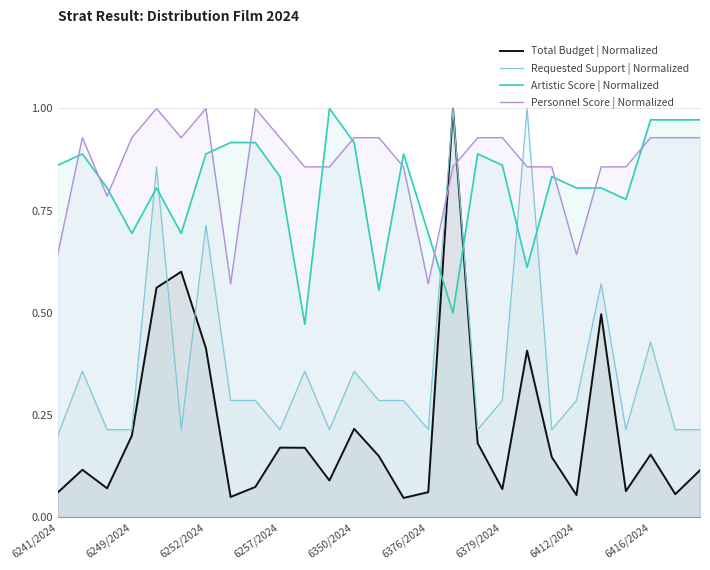

How many intersections are there between Personnel Score | Normalized and Requested Support | Normalized?

4